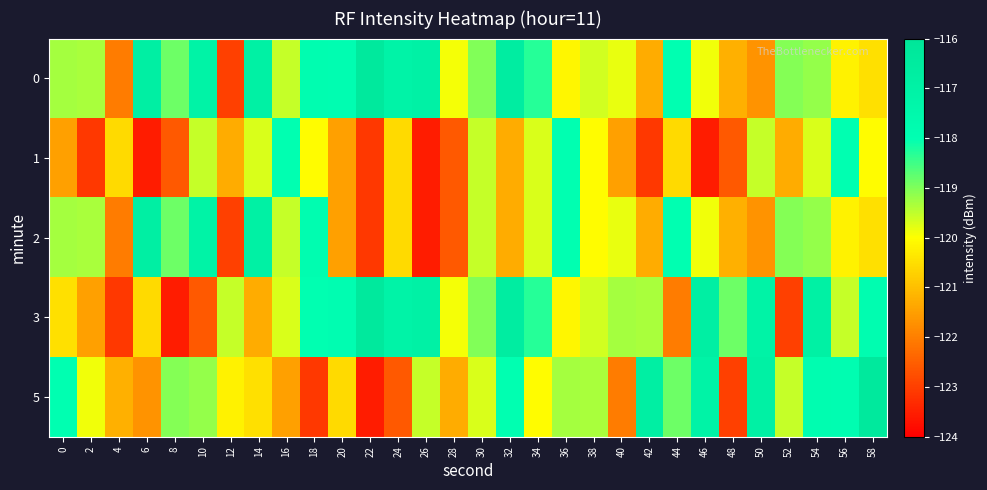

What is the total value across all series at 30?

-596.8